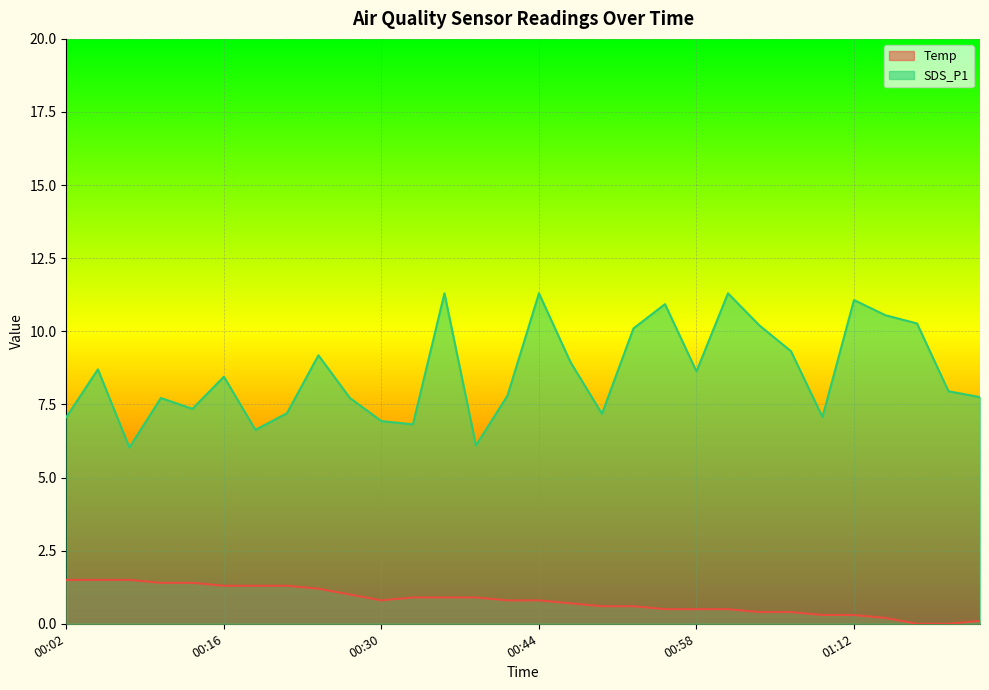

List the series in order of their overall mean, lowest first.

Temp, SDS_P1